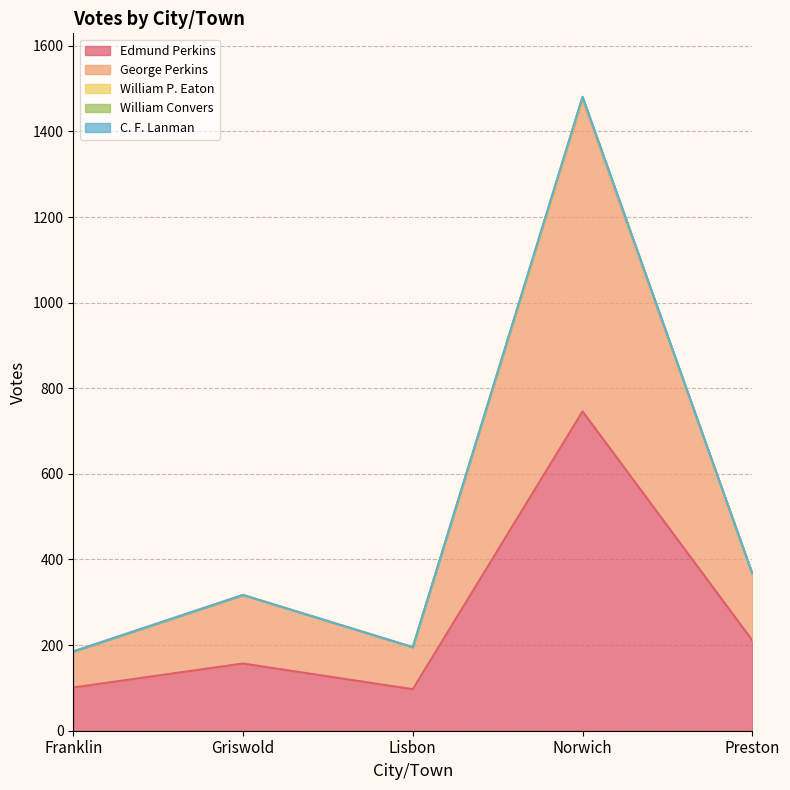

Which has a higher value, Griswold or Lisbon?

Griswold